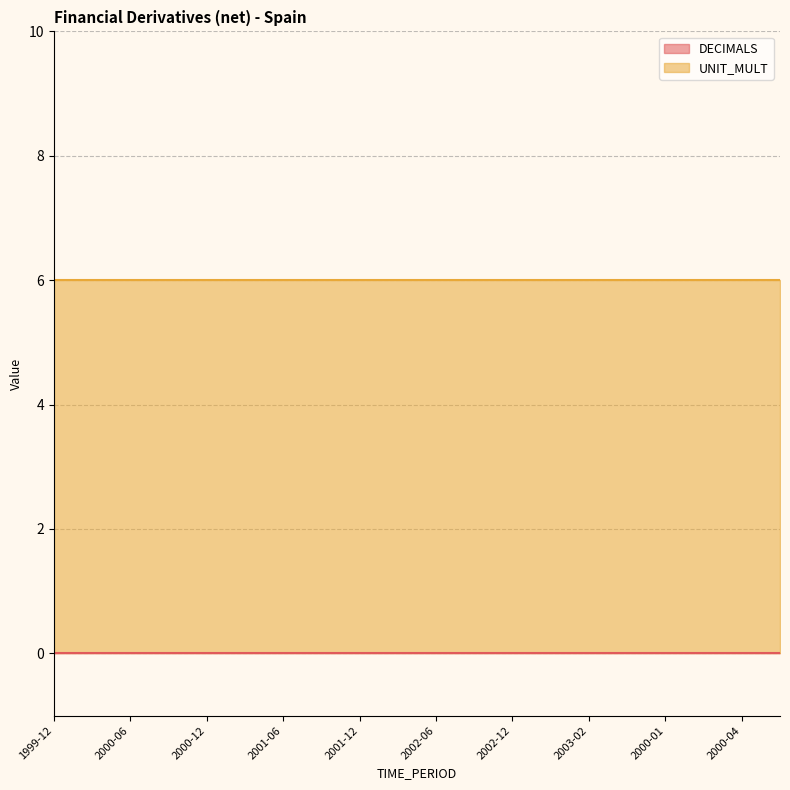

Which label corresponds to the largest value in the chart?

1999-12